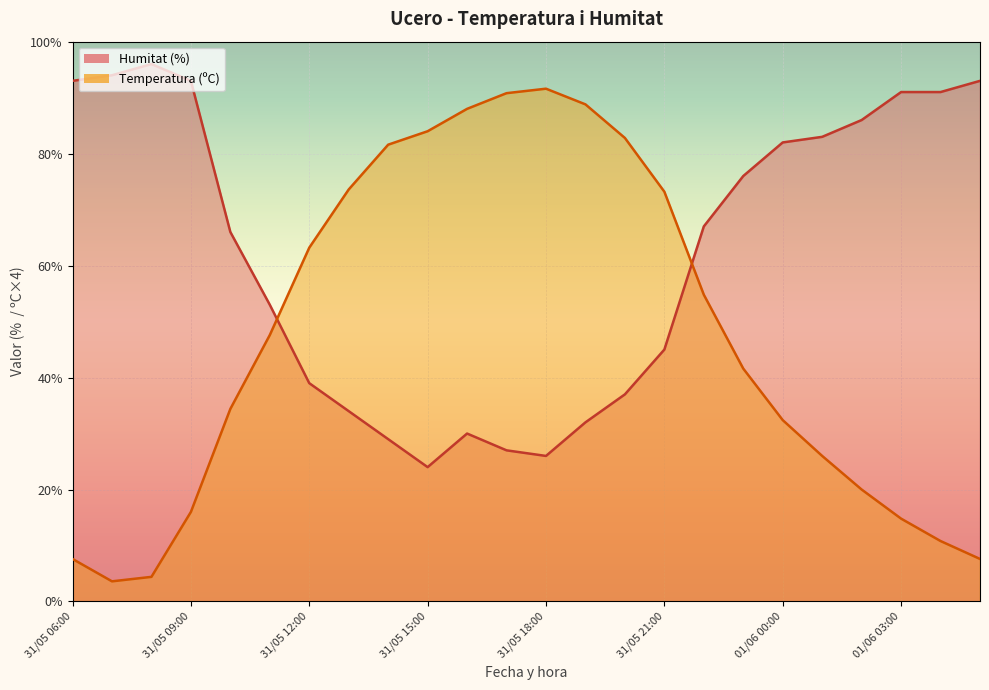

True or false: Temperatura (ºC) and Humitat (%) intersect in this chart.

True